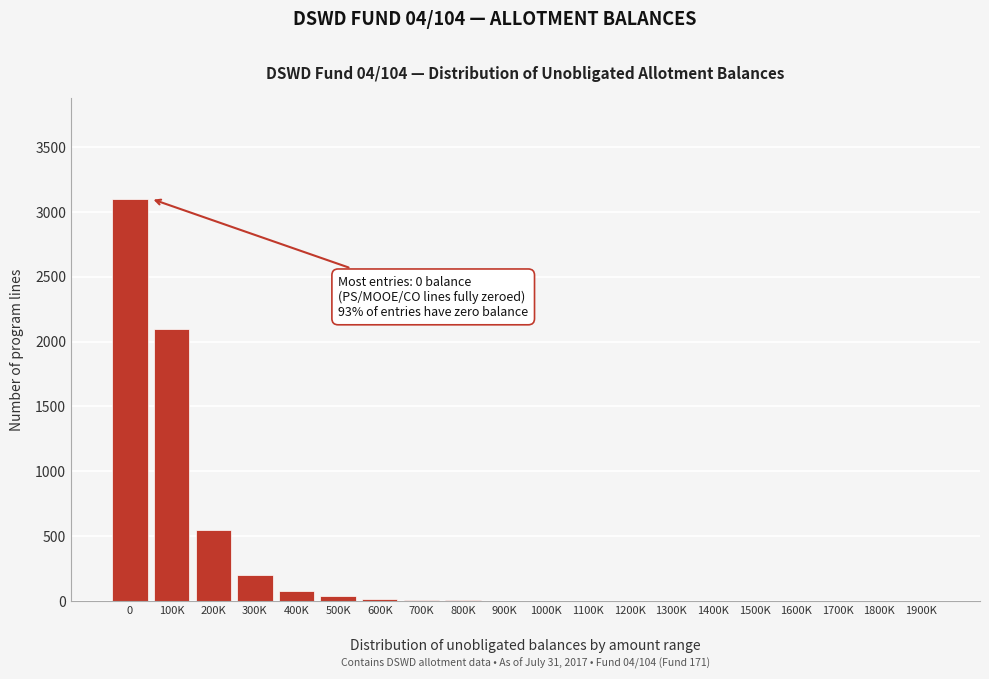

What is the sum of all values?

6114